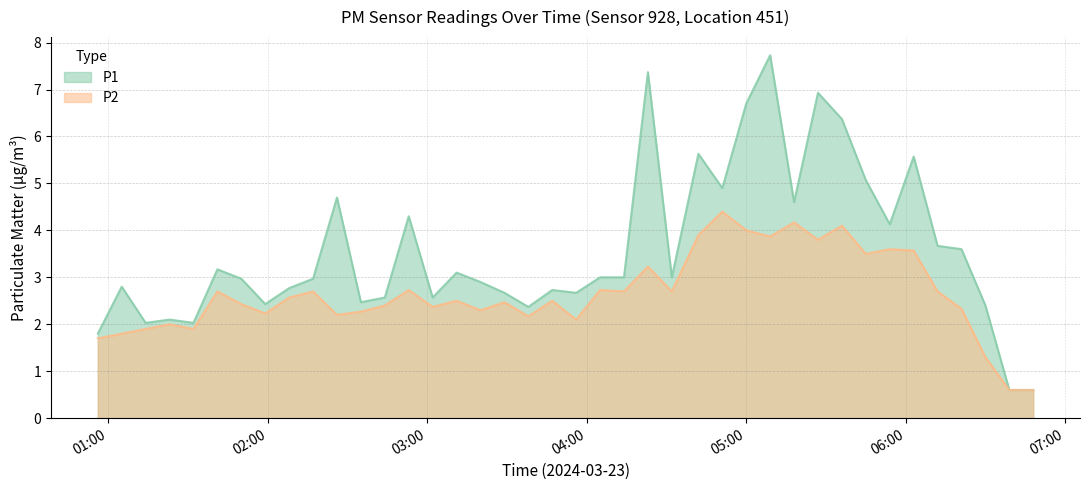

What is the total value across all series at 05:36?

10.5